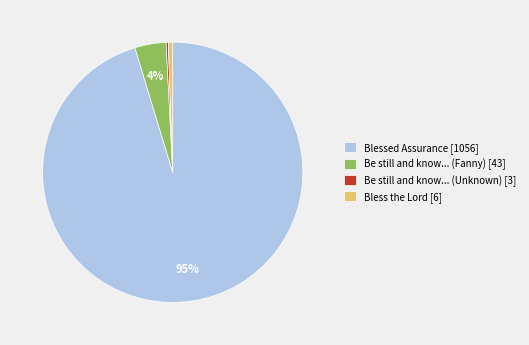

Do Blessed Assurance [1056] and Be still and know... (Fanny) [43] together represent more than half of the pie?

Yes